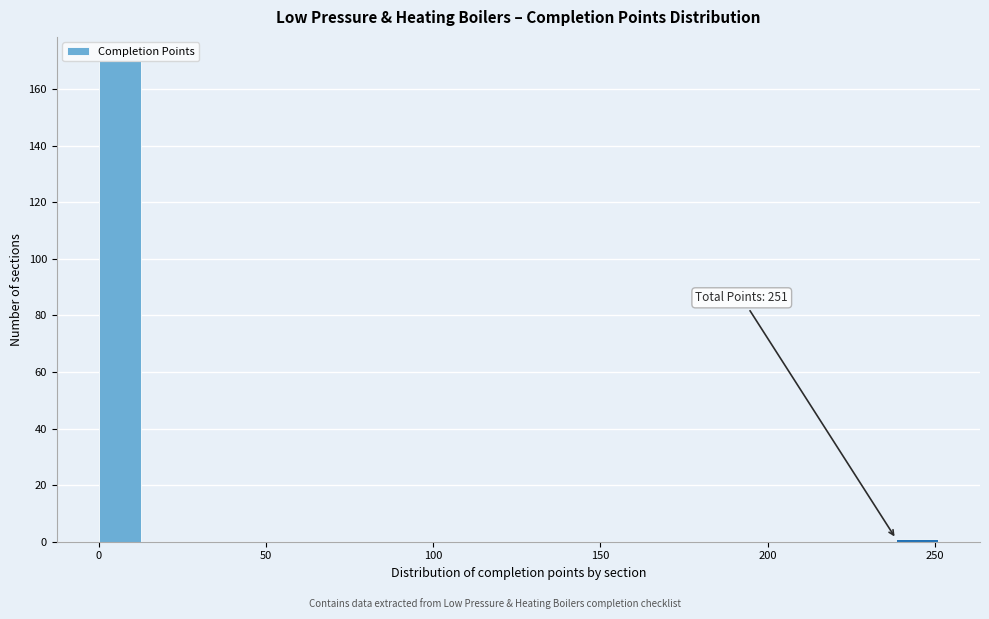

Around what value on the x-axis is the tallest bar? Give the approximate position of its centre, as read against the axis.

5